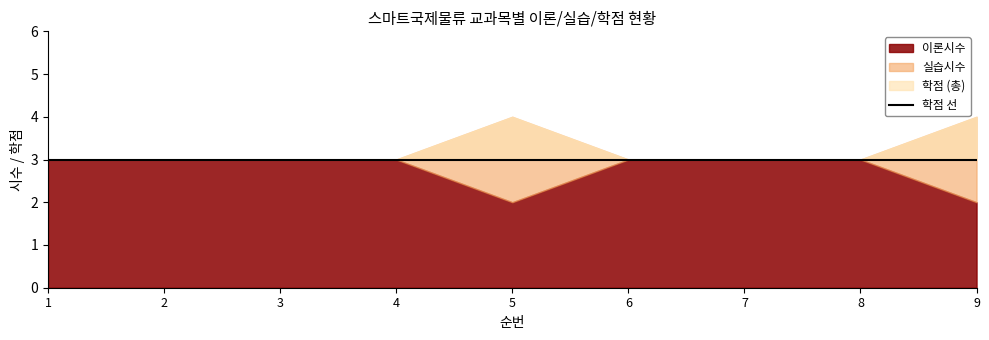

True or false: 실습시수 has more than 1 points higher than both neighbors.

False